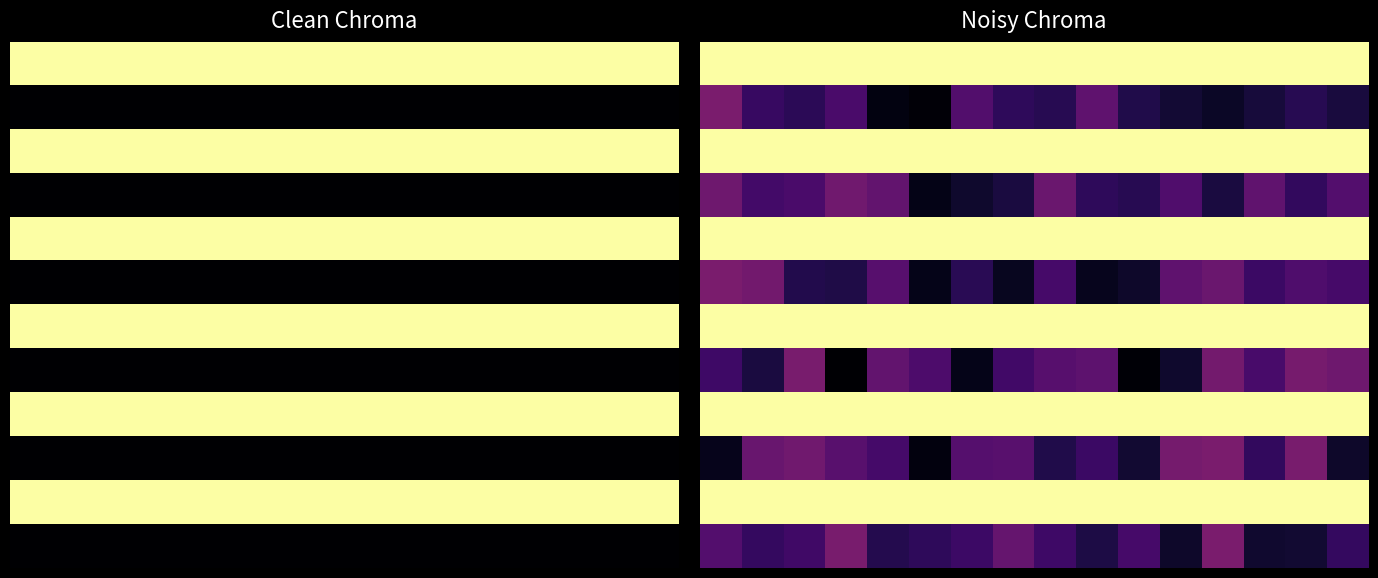

What is the maximum value for row_2?

1.0